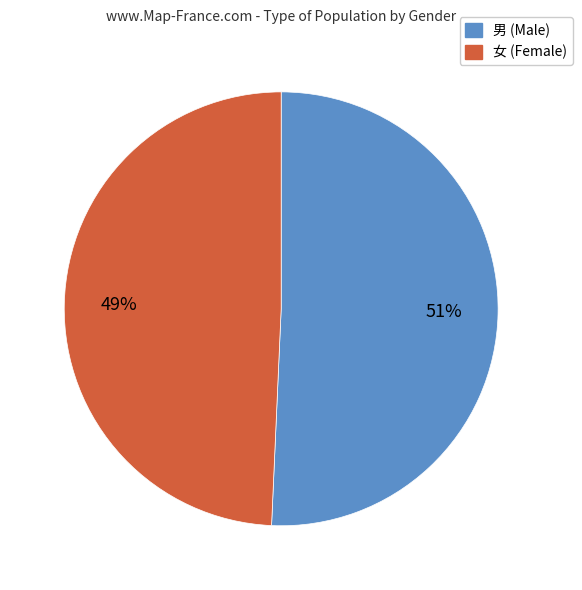

Is there any slice that represents more than half of the pie?

Yes